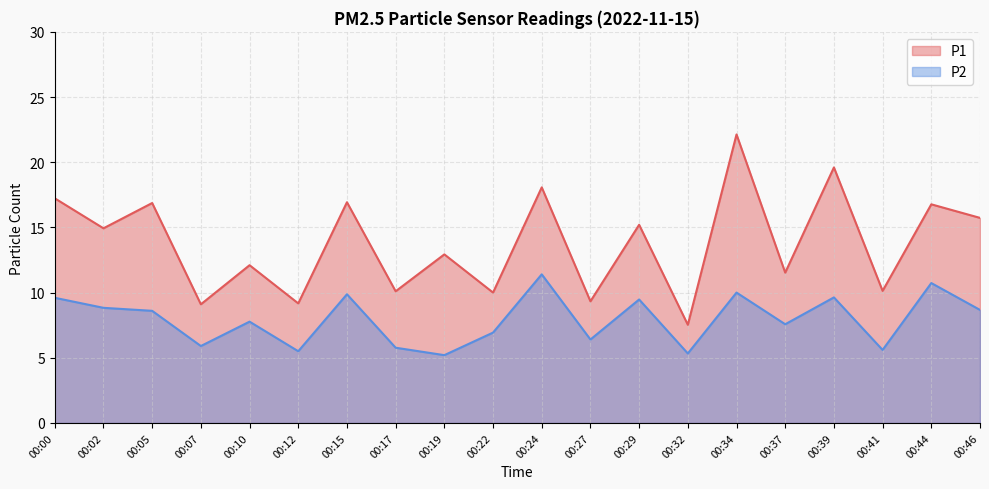

What is the sum of all P2 values?

158.8